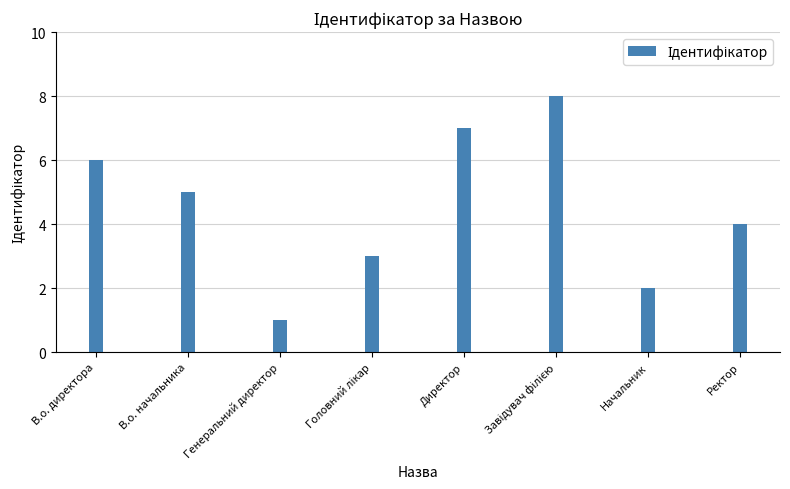

Where does the data first go above 5?

В.о. директора